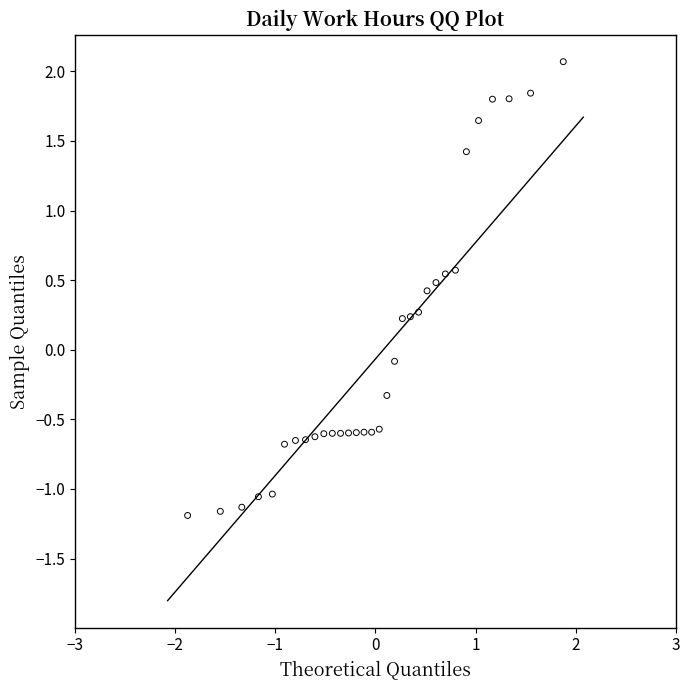

What is the range of Y values (max minus min)?

3.3